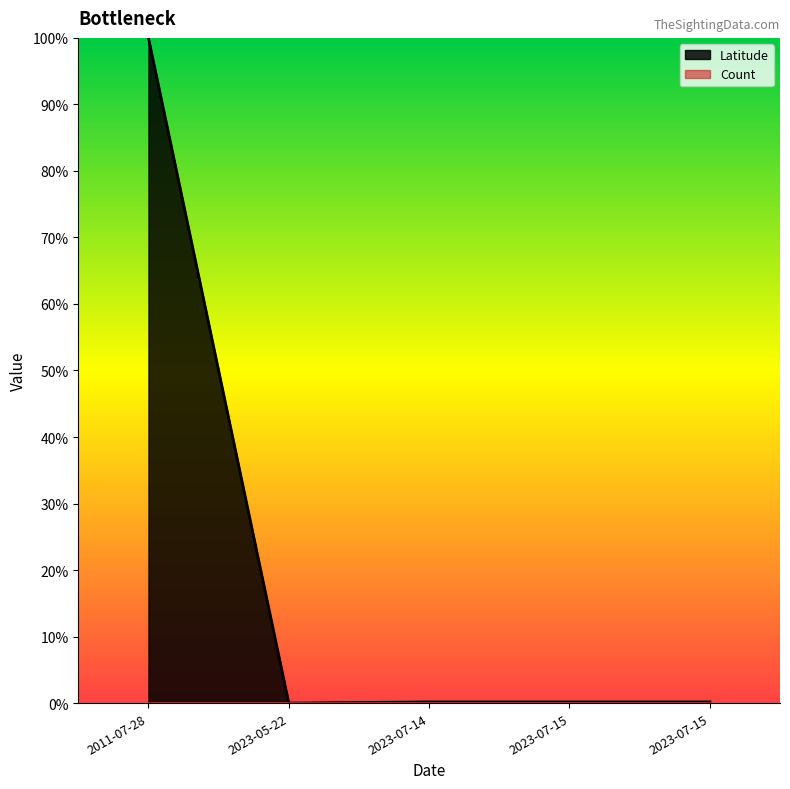

Where is the first local minimum?

2023-05-22